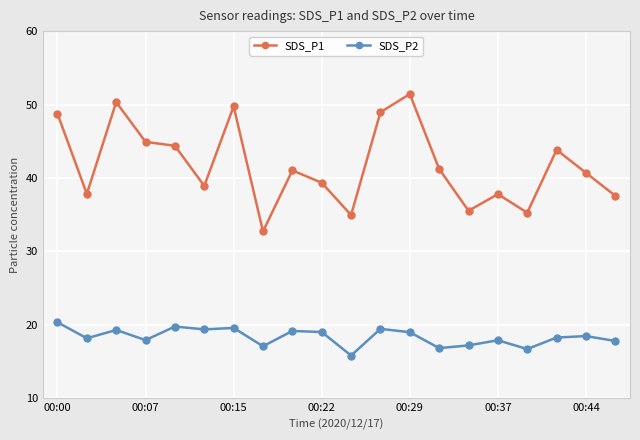

What is the average value of the SDS_P1 series?

41.8